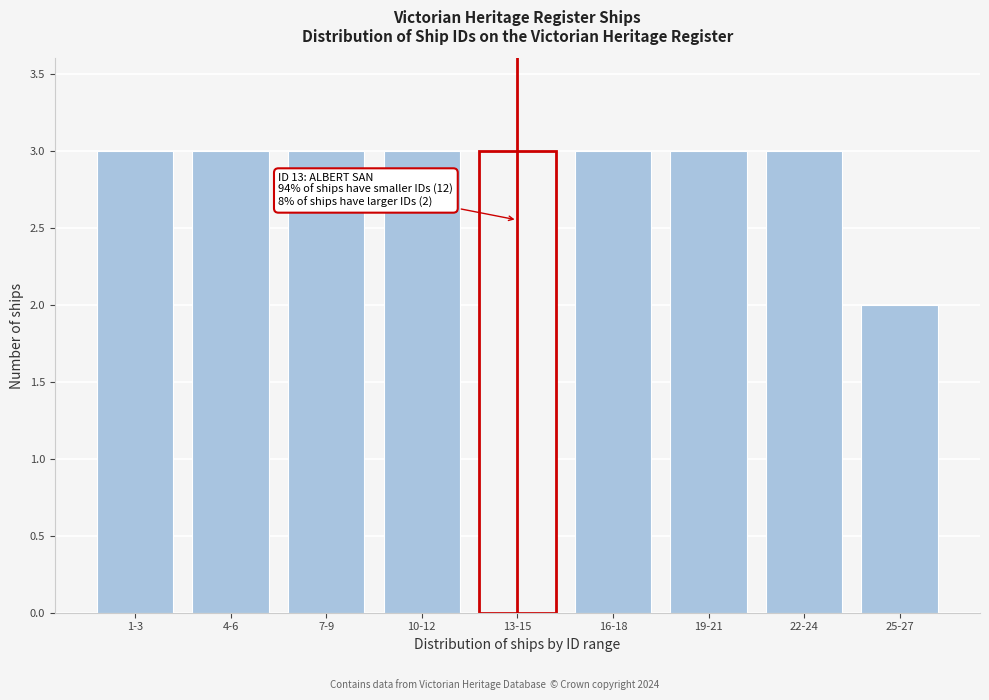

Reading left to right, extract all data points from this chart.

1-3=3	4-6=3	7-9=3	10-12=3	13-15=3	16-18=3	19-21=3	22-24=3	25-27=2